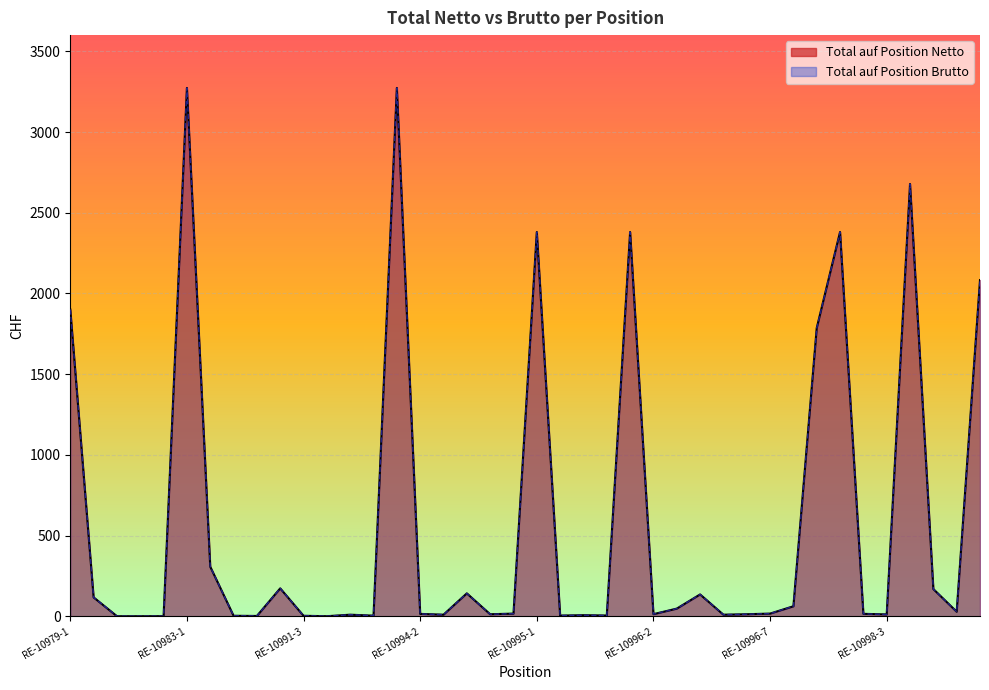

How many data points in Total auf Position Brutto are less than 16?

20